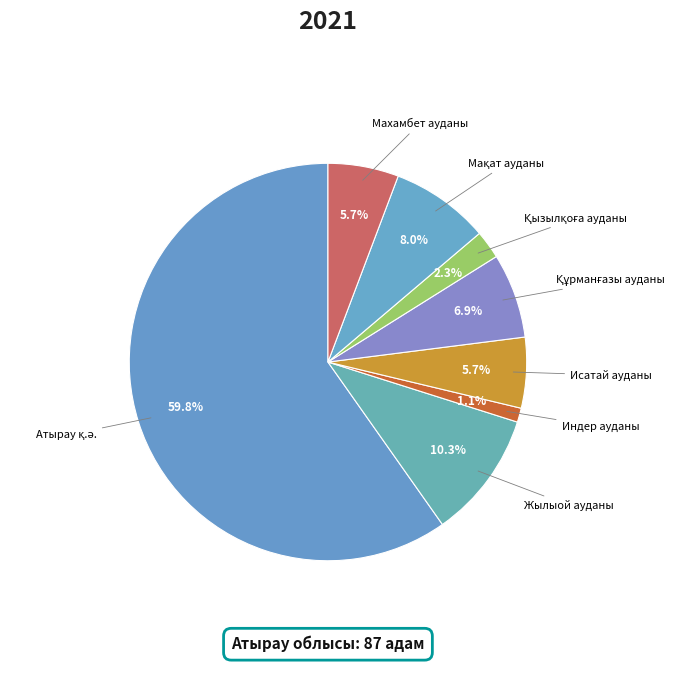

Combined, do Исатай ауданы and Индер ауданы account for over 50%?

No